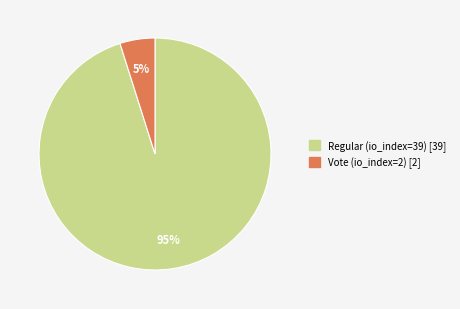

Between Vote (io_index=2) and Regular (io_index=39), which is larger?

Regular (io_index=39)